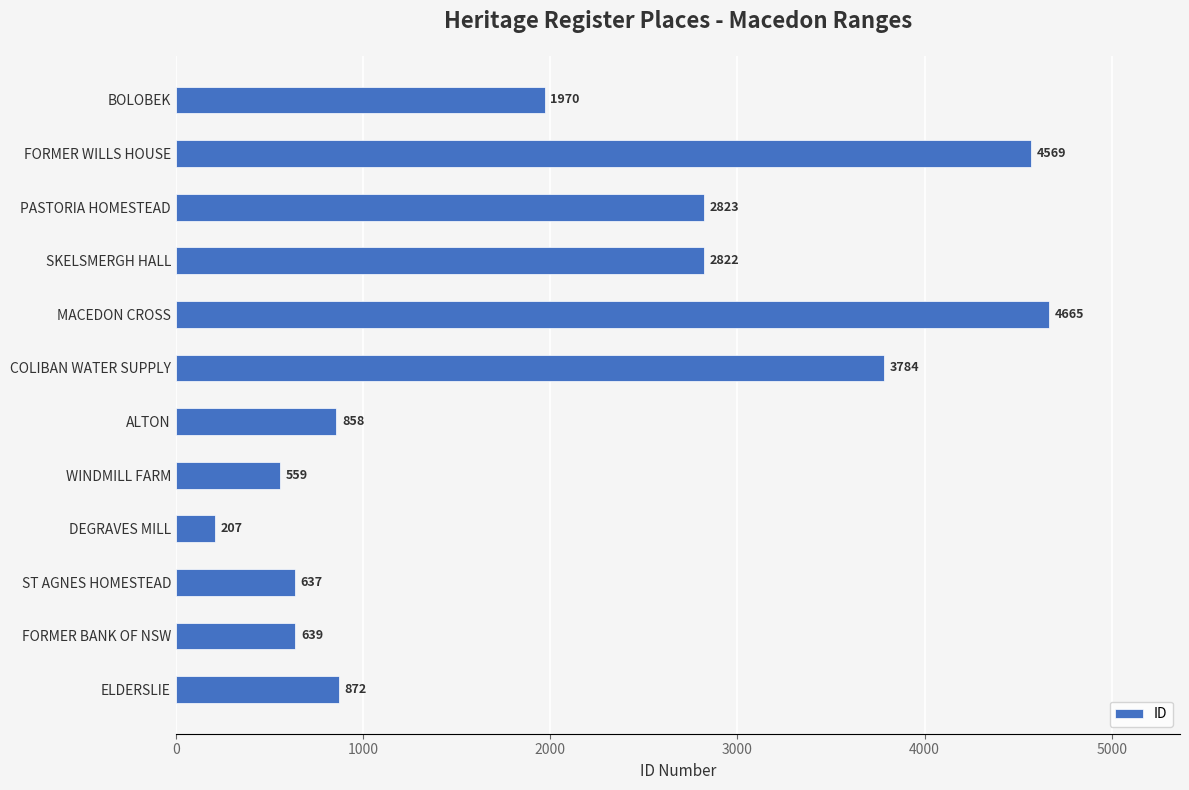

Rank the categories by value from lowest to highest.

DEGRAVES MILL, WINDMILL FARM, ST AGNES HOMESTEAD, FORMER BANK OF NSW, ALTON, ELDERSLIE, BOLOBEK, SKELSMERGH HALL, PASTORIA HOMESTEAD, COLIBAN WATER SUPPLY, FORMER WILLS HOUSE, MACEDON CROSS